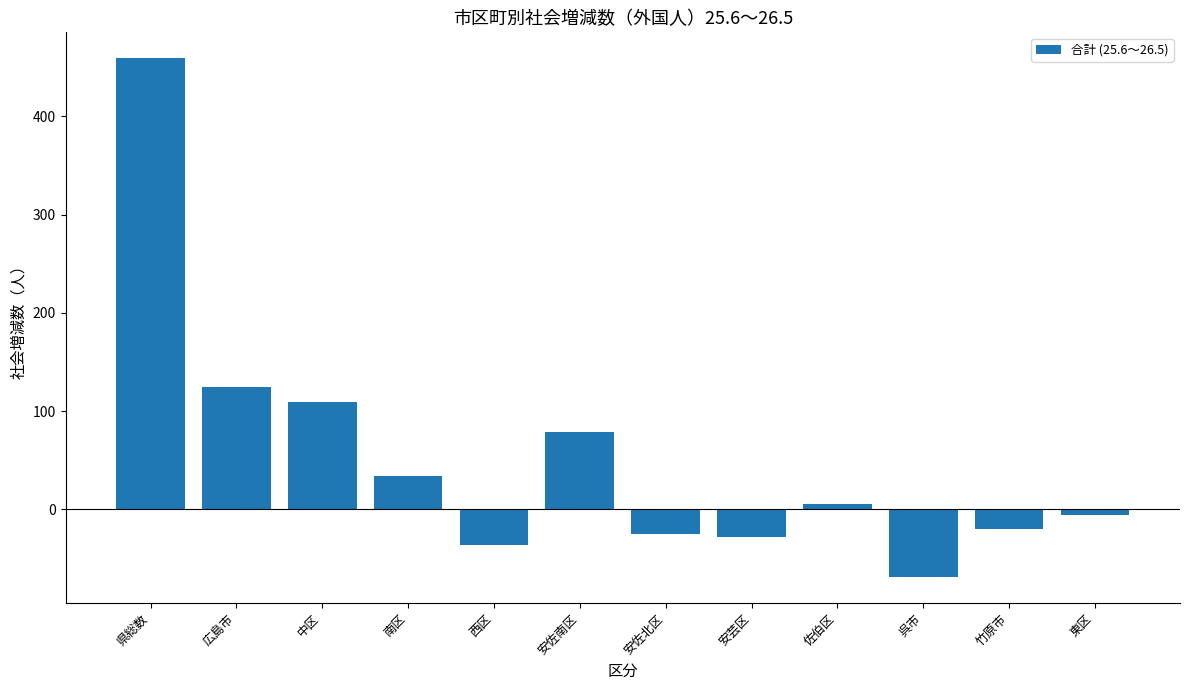

True or false: the data shows -20 at 竹原市.

True